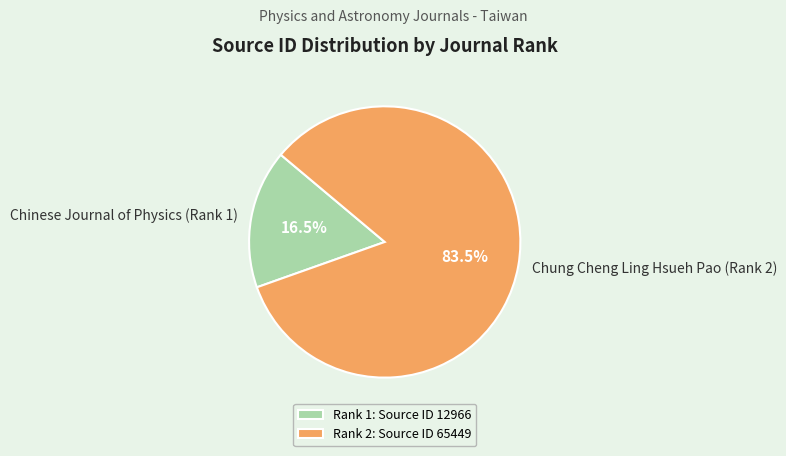

To the nearest percent, what is the difference between the Chung Cheng Ling Hsueh Pao (Rank 2) and Chinese Journal of Physics (Rank 1) slice percentages?

67%